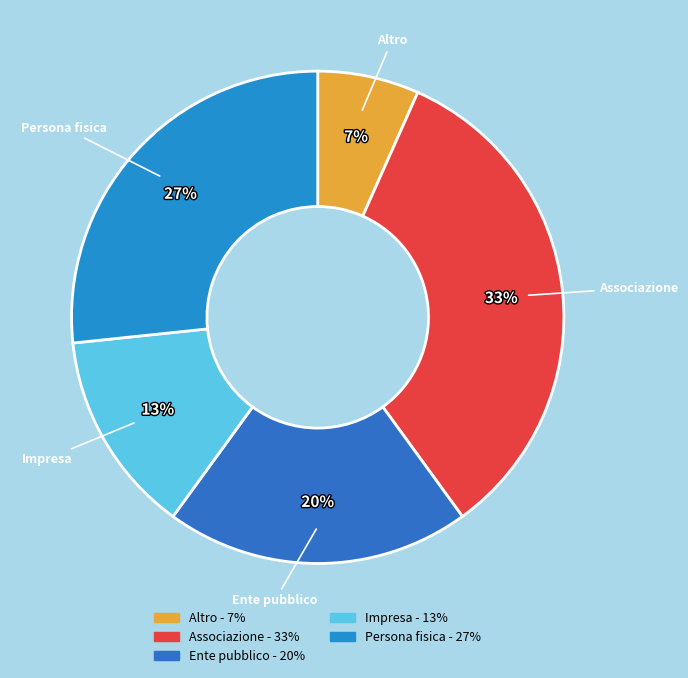

Which has a higher value, Altro or Impresa?

Impresa